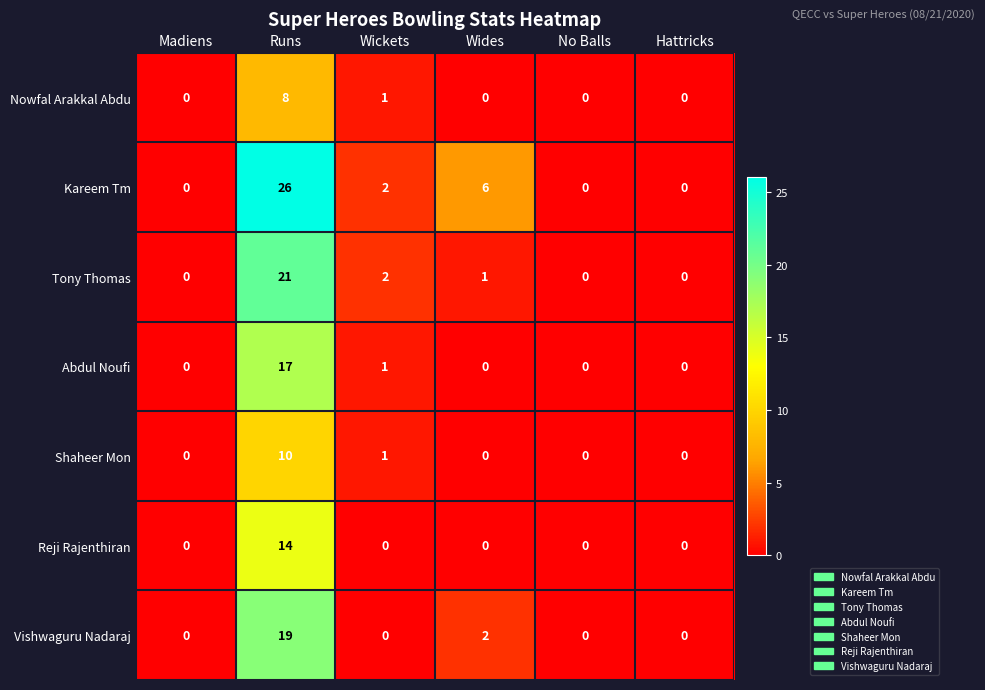

Rank the series by their maximum value, from lowest to highest.

Nowfal Arakkal Abdu, Shaheer Mon, Reji Rajenthiran, Abdul Noufi, Vishwaguru Nadaraj, Tony Thomas, Kareem Tm